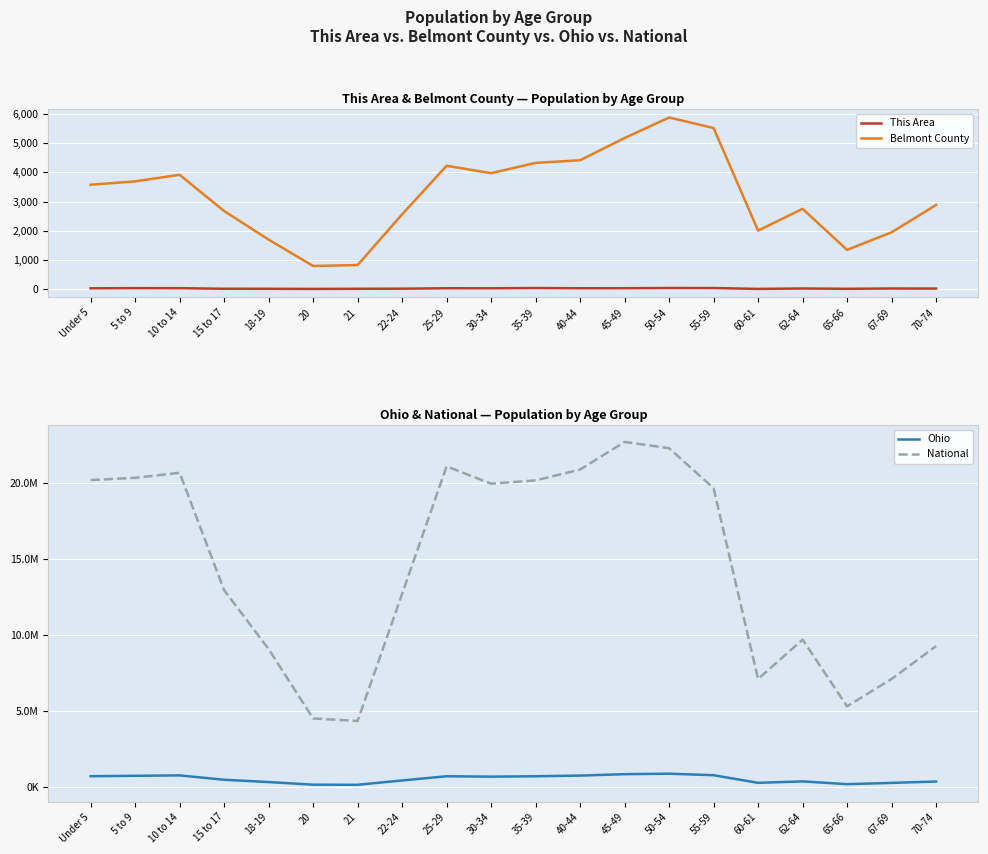

Rank the series at 60-61 from highest to lowest value.

National, Ohio, Belmont County, This Area